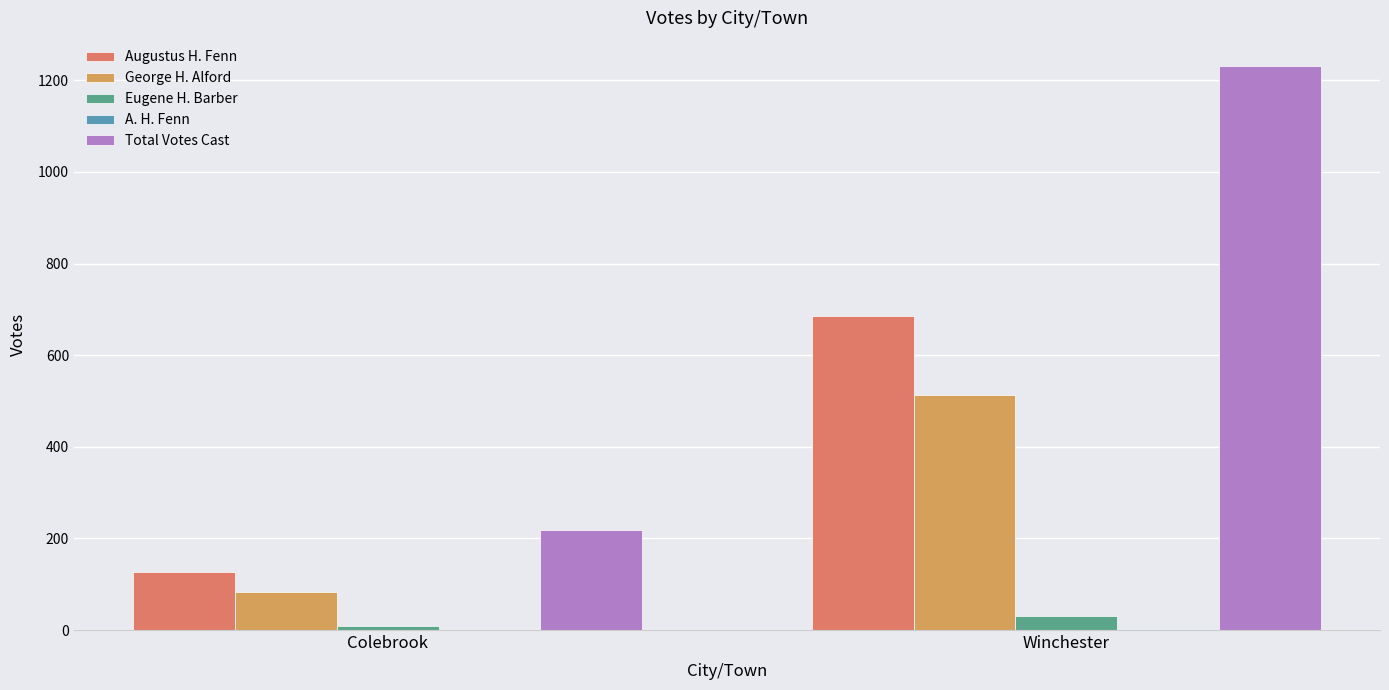

At which category is the sum across all series the highest?

Winchester